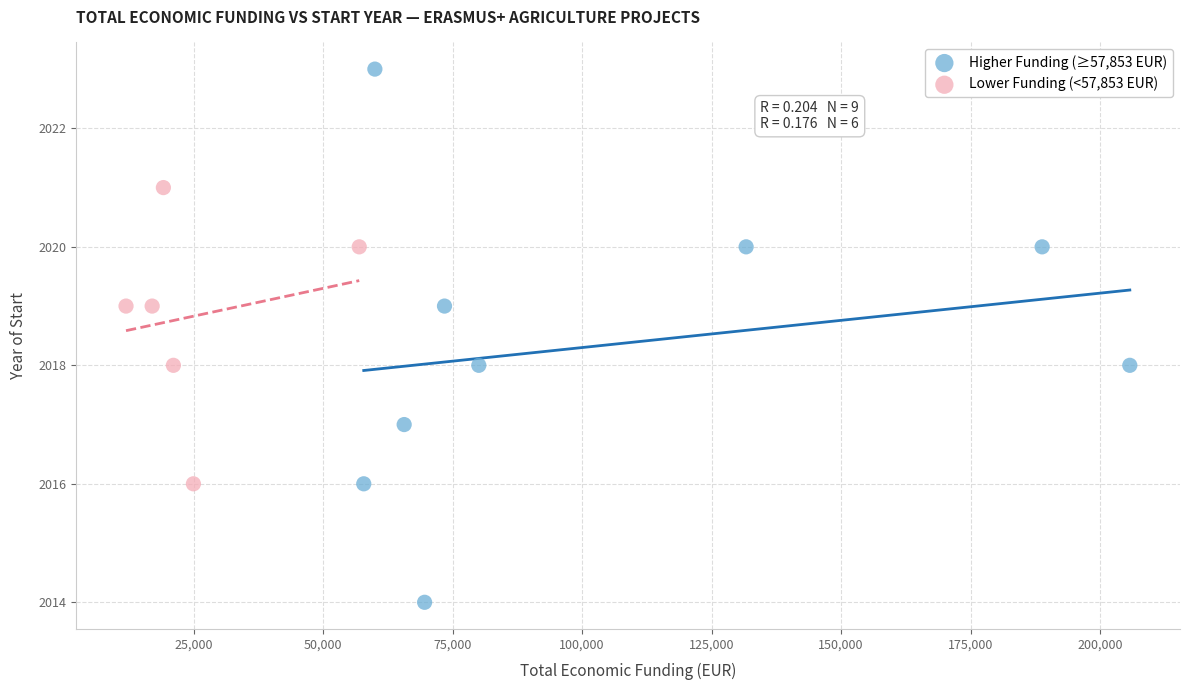

Which series contains the highest Y value?

Higher Funding (≥57,853 EUR)